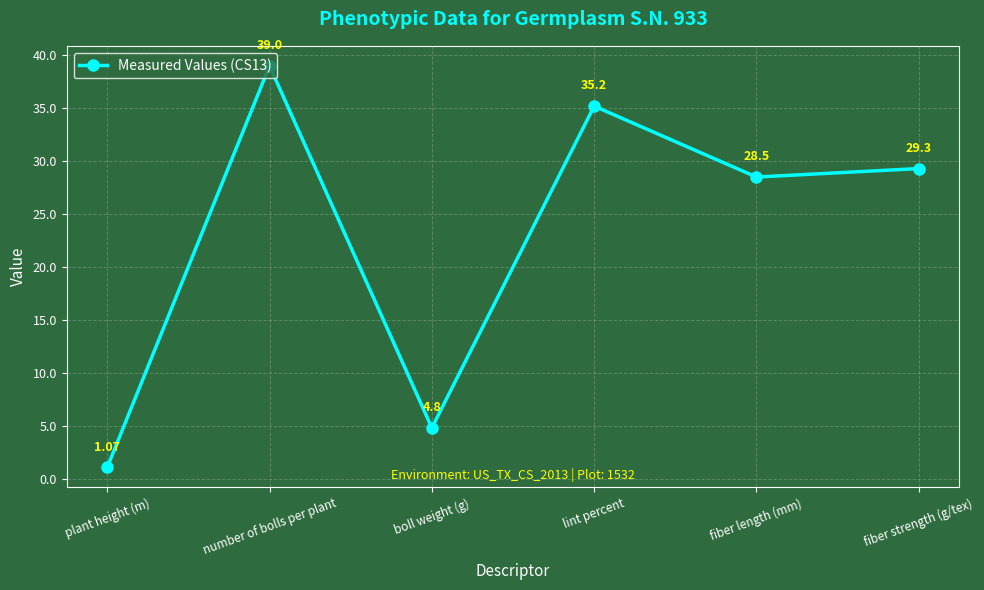

How many interior local valleys (lower than both neighbors) does the data have?

2